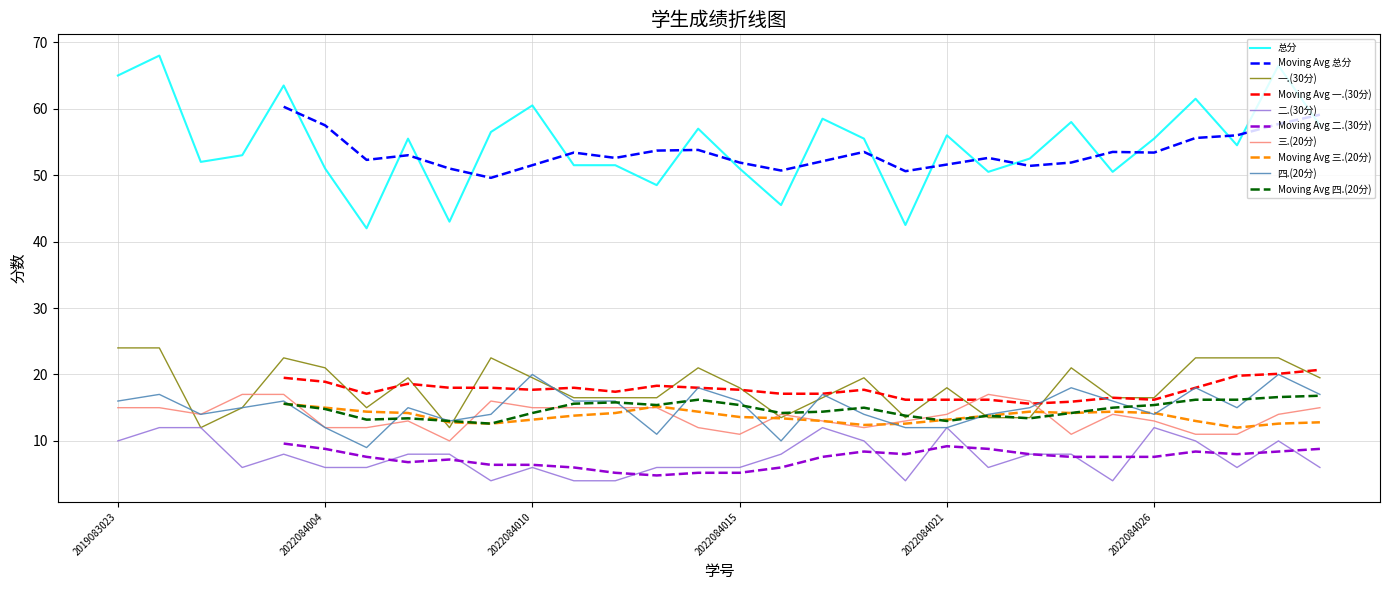

The 总分 series shows 51.0 at 2022084004. True or false?

True